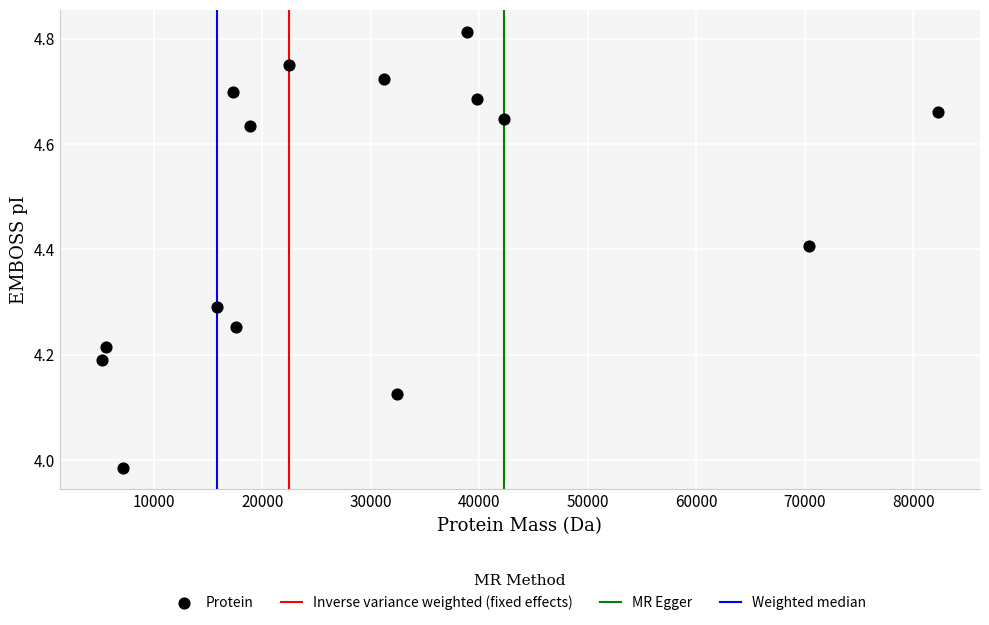

What is the range of X values (max minus min)?

77109.5